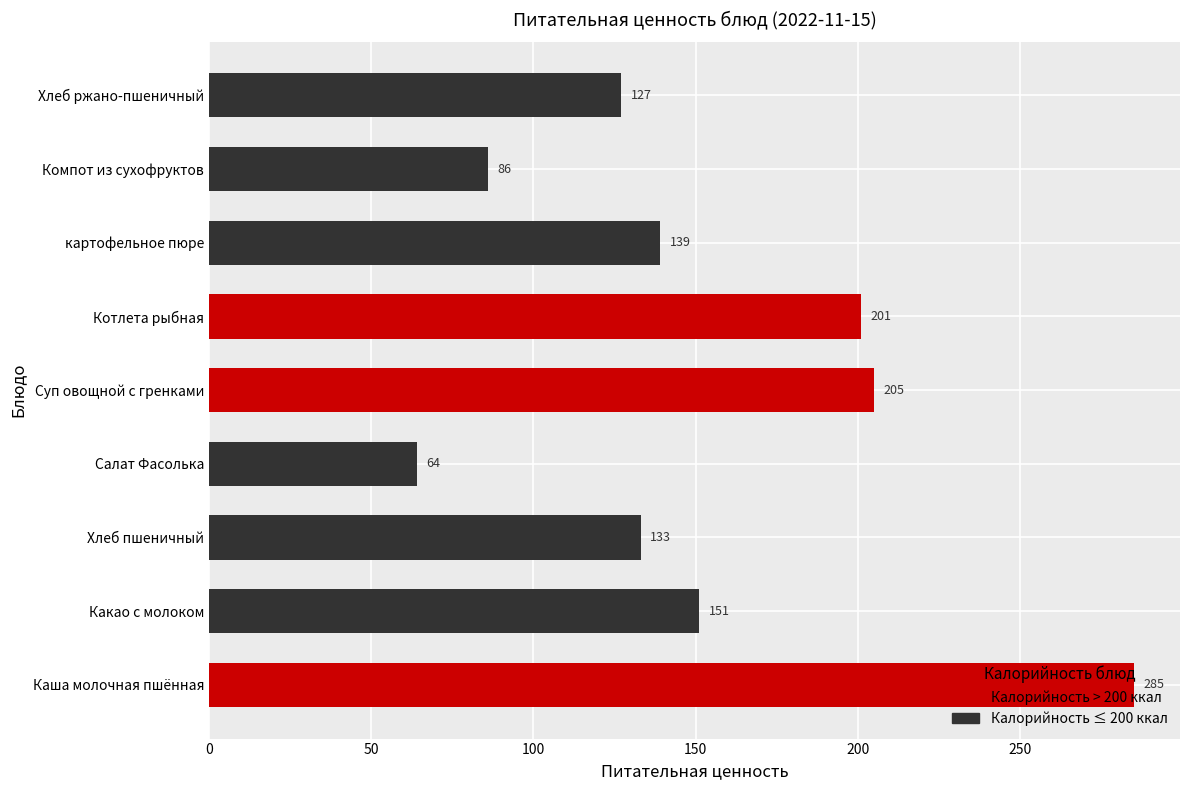

What is the sum of the values at Хлеб пшеничный and Хлеб ржано-пшеничный?

260